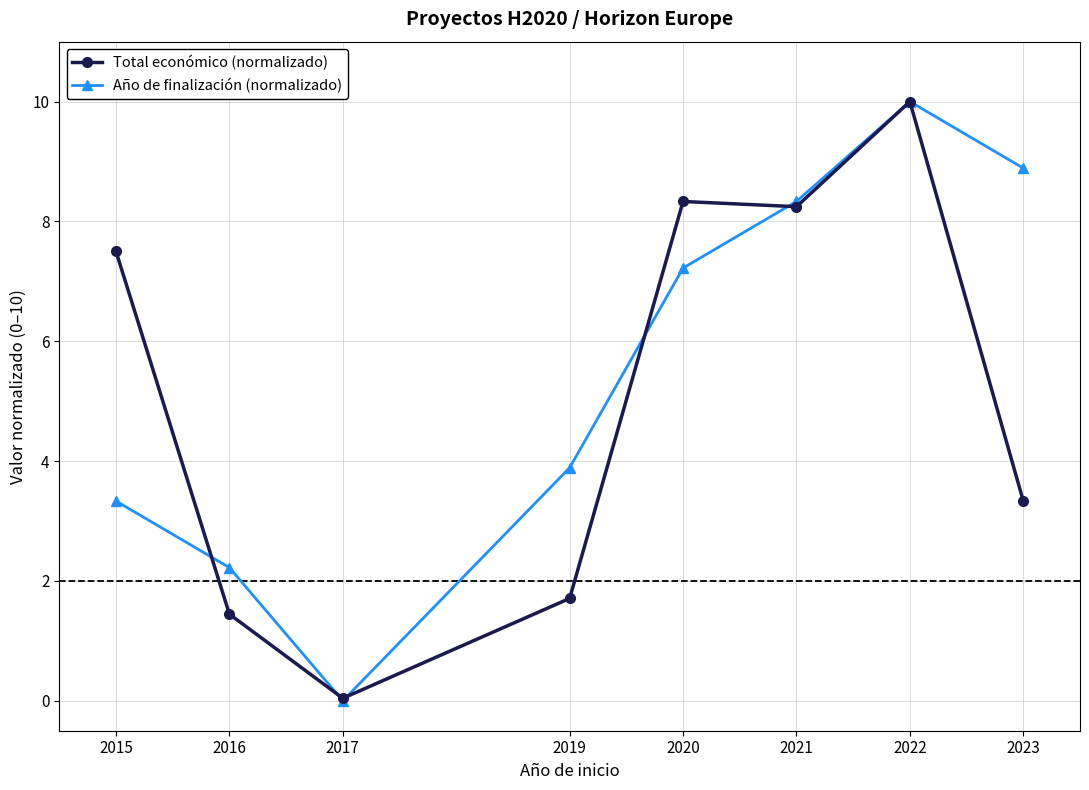

List the series in order of their overall mean, lowest first.

Total económico (normalizado), Año de finalización (normalizado)